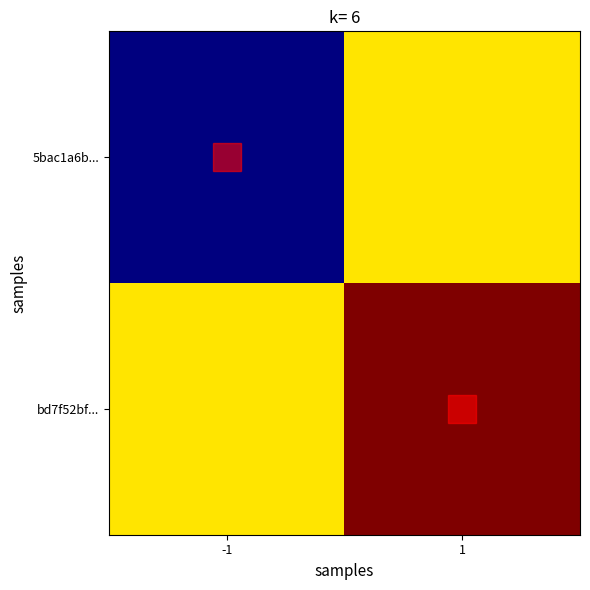

Rank the series by their maximum value, from lowest to highest.

5bac1a6b..., bd7f52bf...